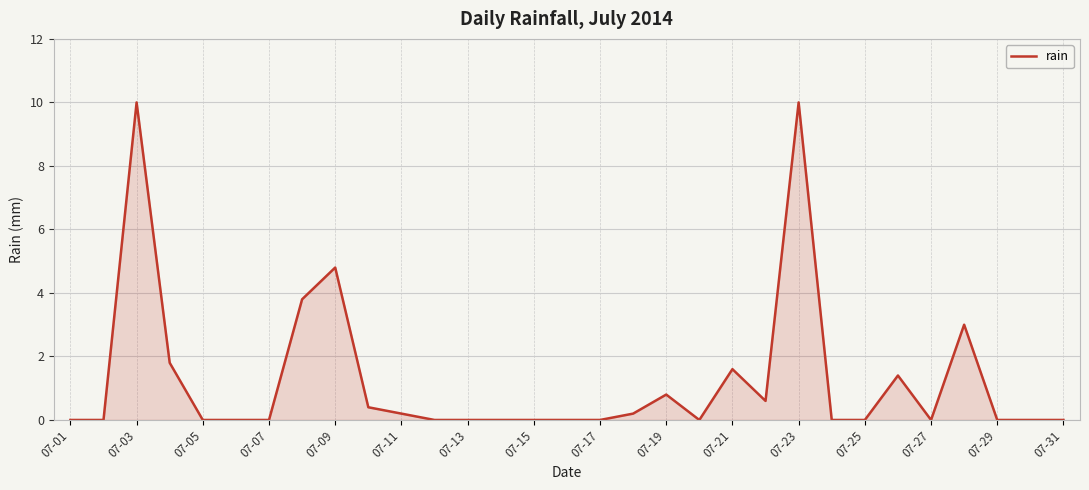

What is the difference between the maximum and minimum values?

10.0